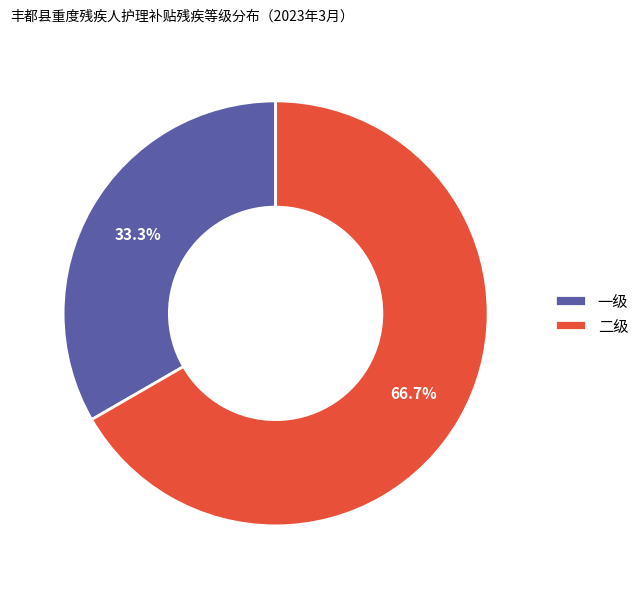

To the nearest percent, what portion does 二级 represent?

67%